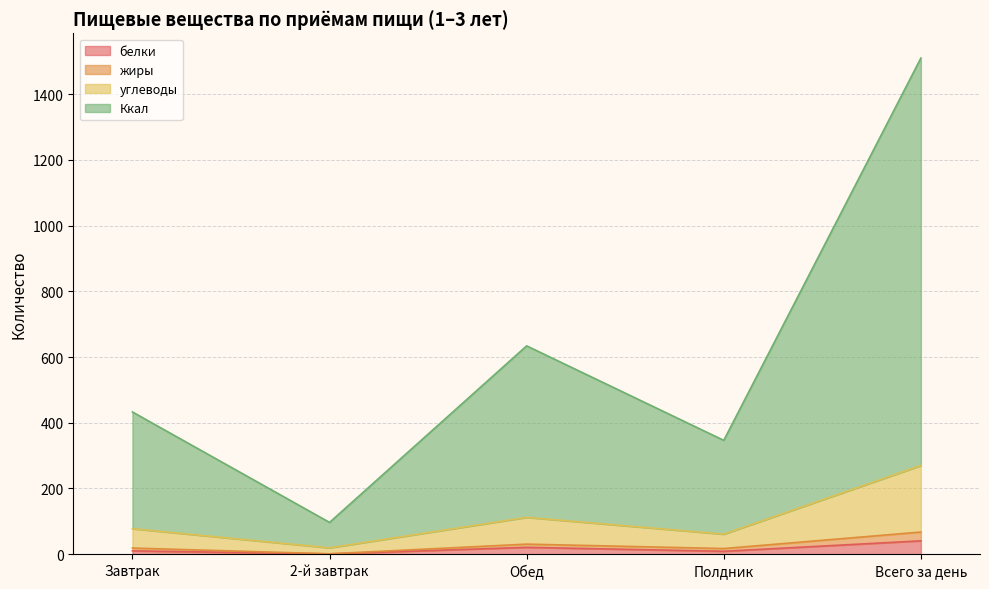

What is the maximum value shown in the chart?

1510.0